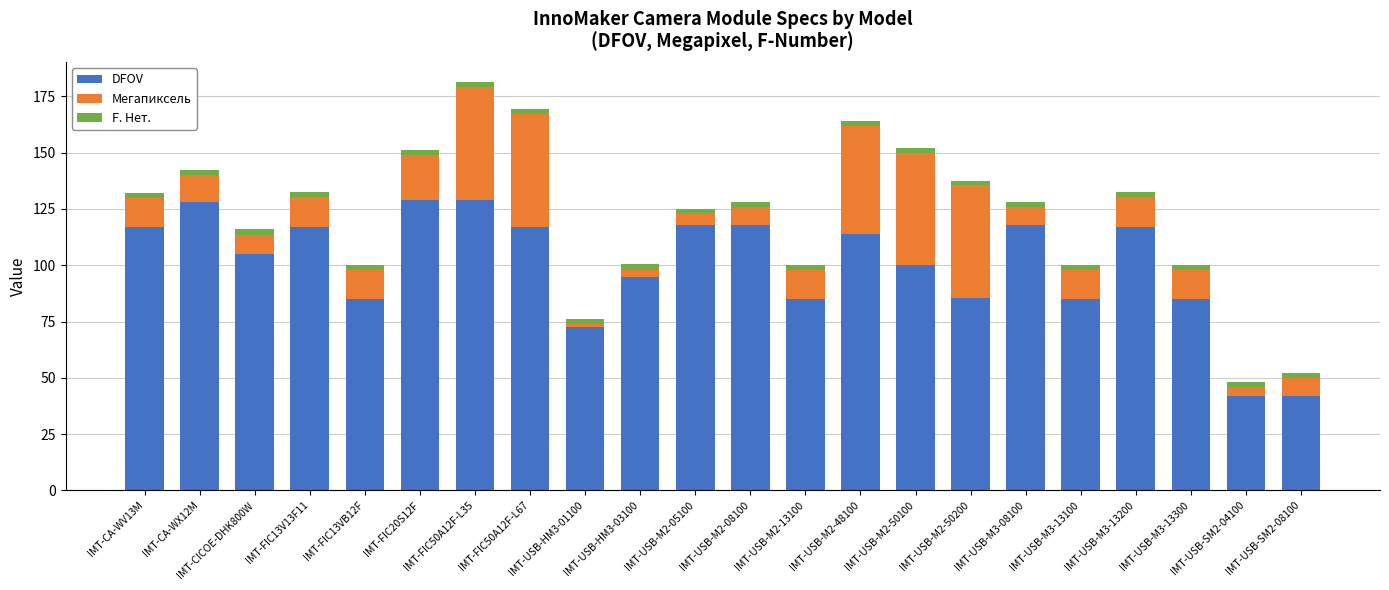

At which category is the sum across all series the highest?

IMT-FIC50A12F-L35